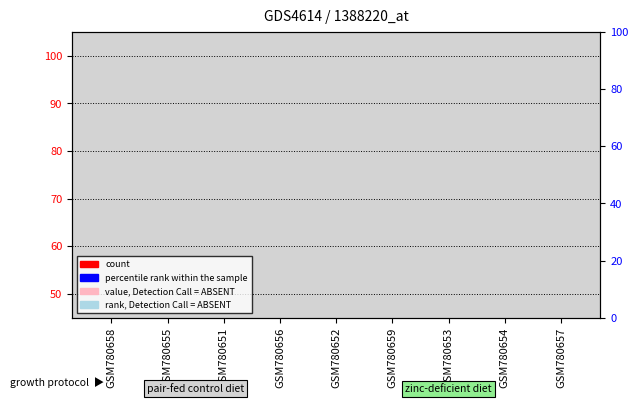

At how many categories does at least one series exceed 2?

9